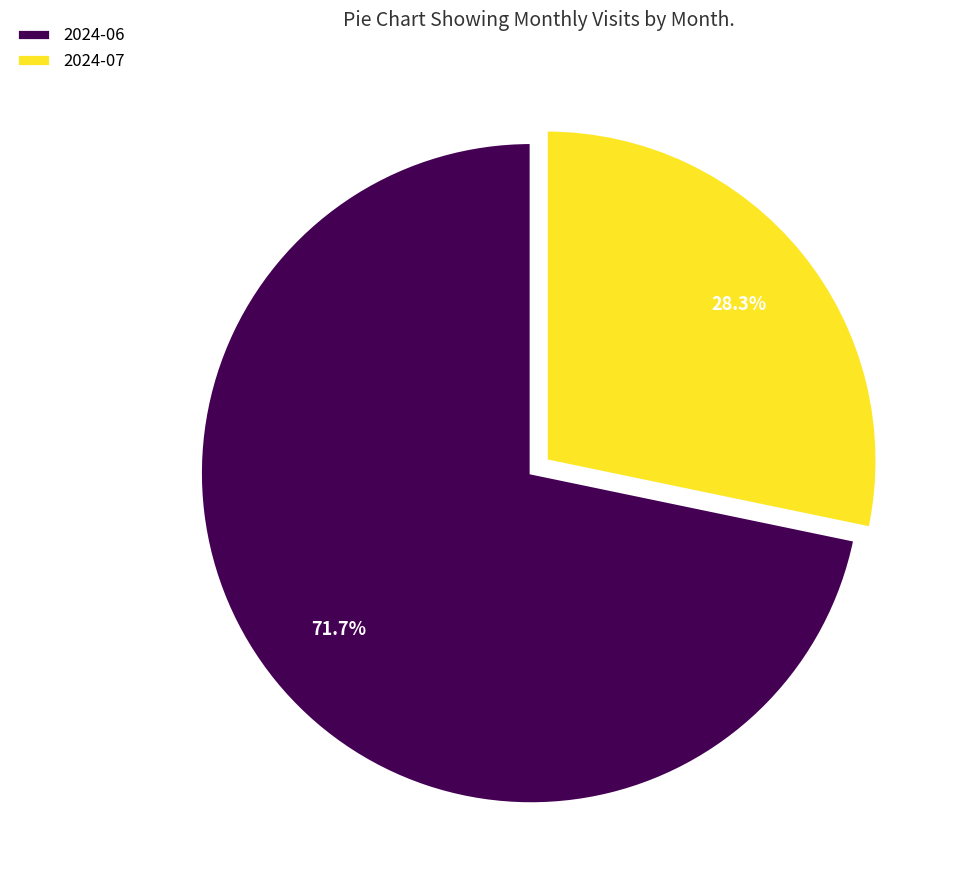

Does any single category account for the majority?

Yes